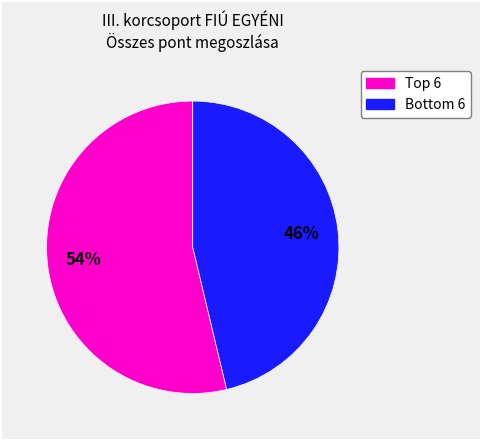

To the nearest percent, what is the average slice percentage?

50%